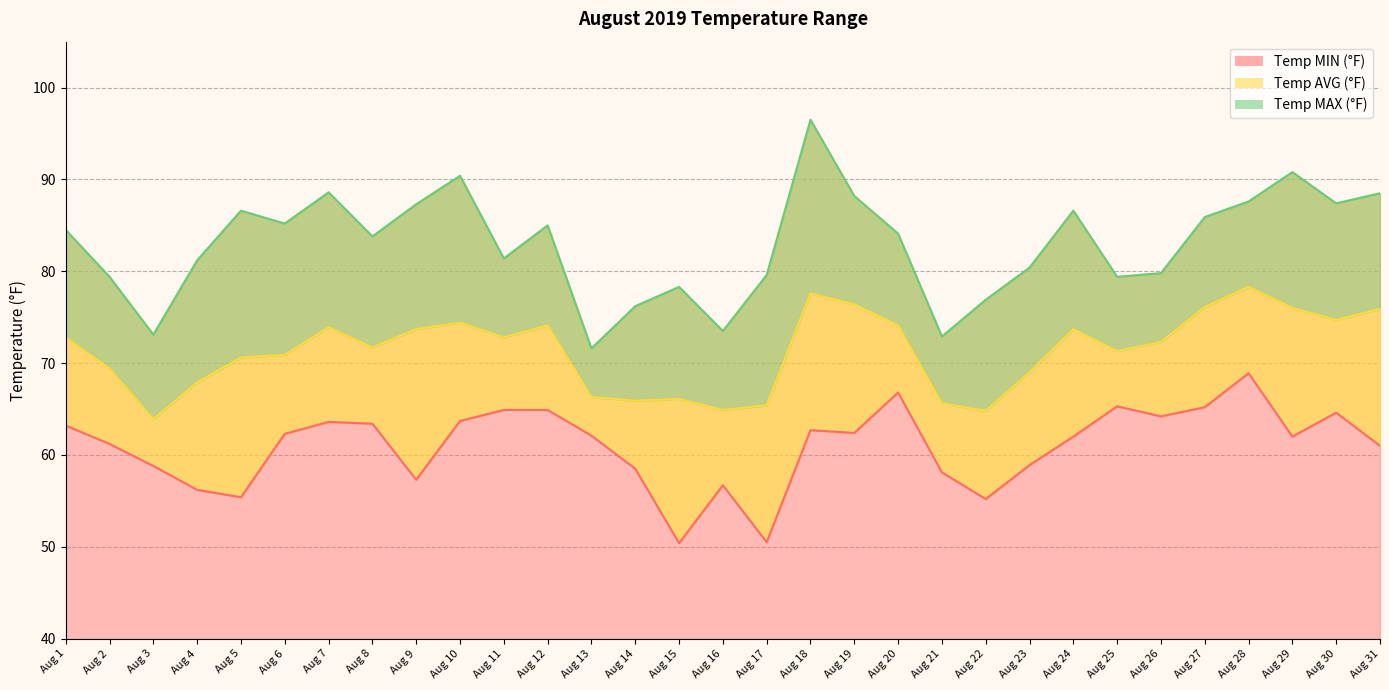

What is the minimum value for Temp MAX (°F)?

71.6